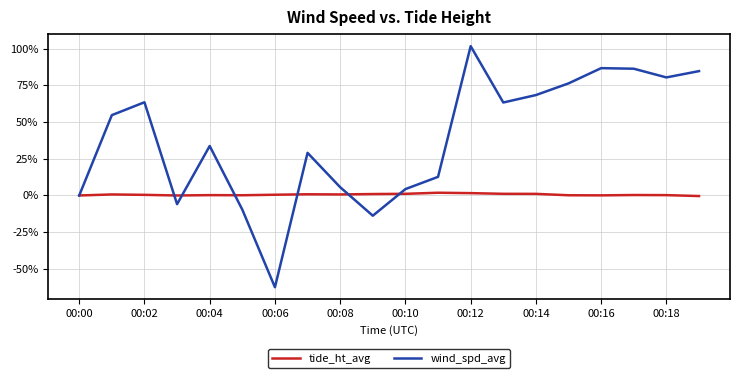

Which series has the largest range (max minus min)?

wind_spd_avg